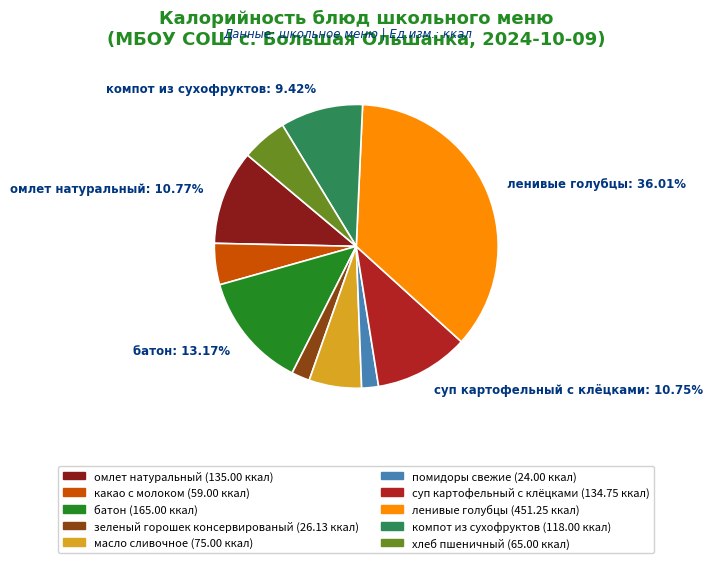

Which has a higher value, батон or омлет натуральный?

батон